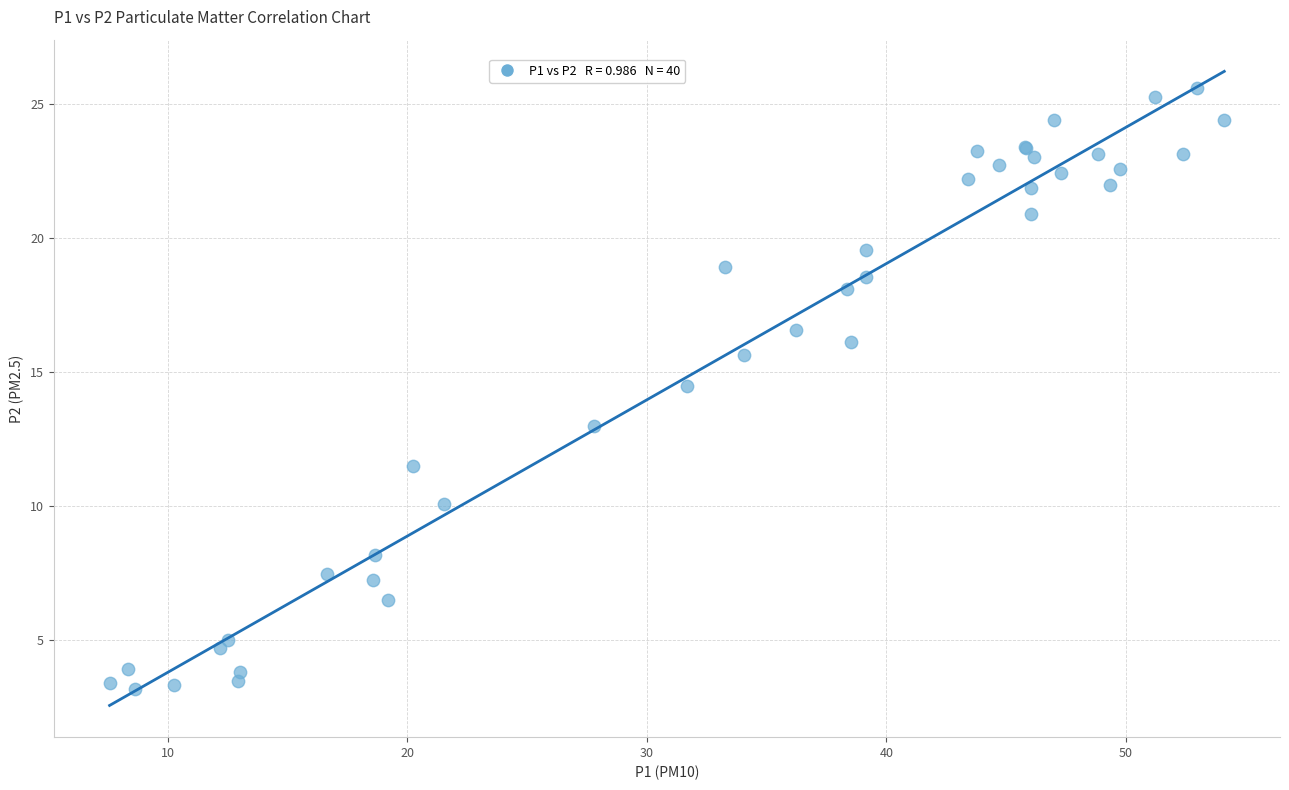

What Y value in the scatter plot is closest to 14?

14.5